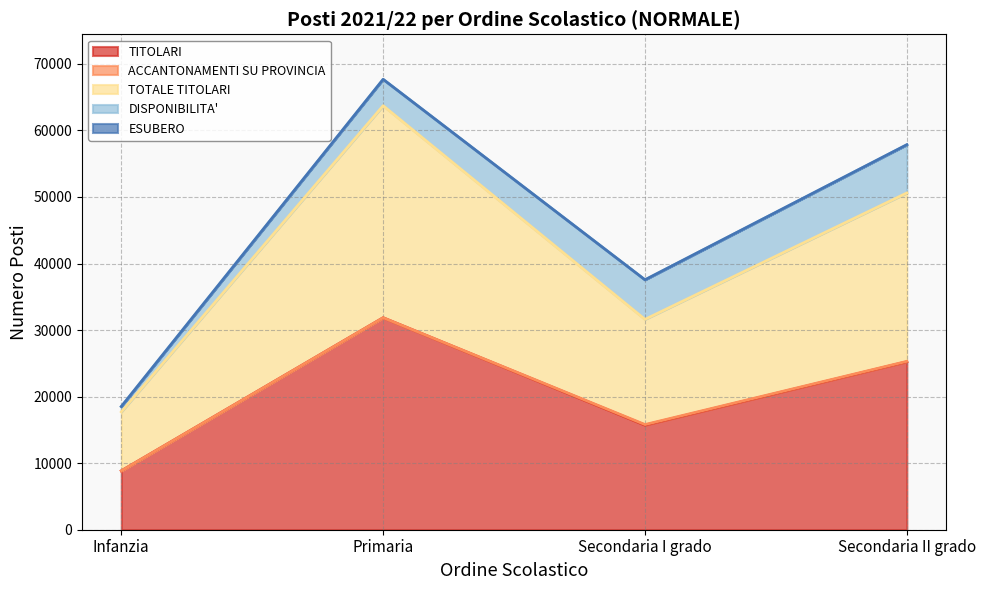

At how many categories does at least one series exceed 14826?

3